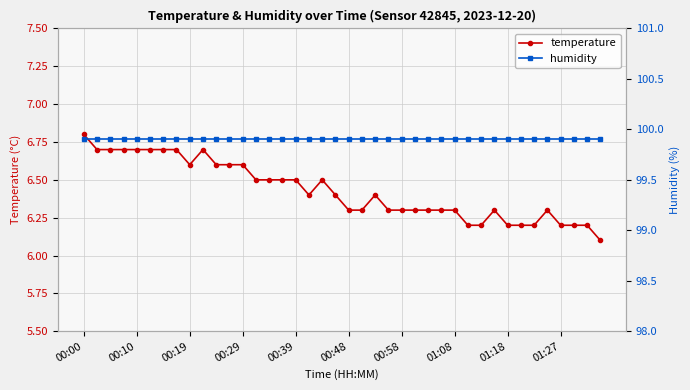

Reading left to right, list all the values displayed in this chart.

temperature: 6.8	6.7	6.7	6.7	6.7	6.7	6.7	6.7	6.6	6.7	6.6	6.6	6.6	6.5	6.5	6.5	6.5	6.4	6.5	6.4	6.3	6.3	6.4	6.3	6.3	6.3	6.3	6.3	6.3	6.2	6.2	6.3	6.2	6.2	6.2	6.3	6.2	6.2	6.2	6.1
humidity: 99.9	99.9	99.9	99.9	99.9	99.9	99.9	99.9	99.9	99.9	99.9	99.9	99.9	99.9	99.9	99.9	99.9	99.9	99.9	99.9	99.9	99.9	99.9	99.9	99.9	99.9	99.9	99.9	99.9	99.9	99.9	99.9	99.9	99.9	99.9	99.9	99.9	99.9	99.9	99.9